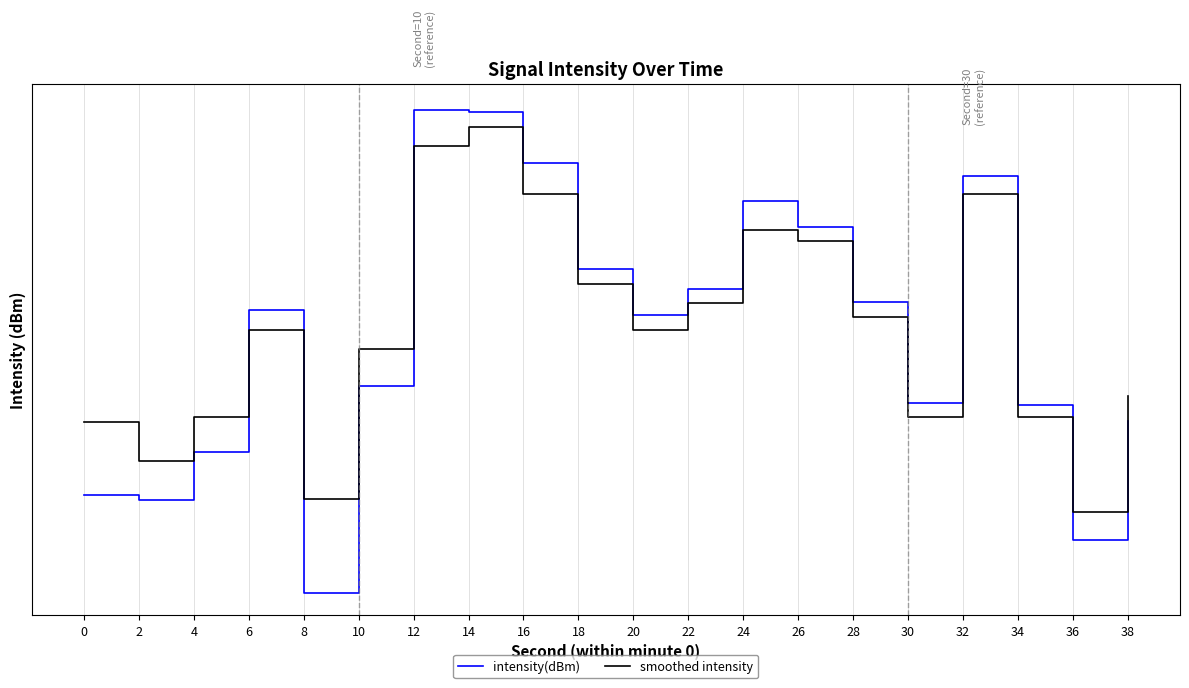

What value does the smoothed intensity series have at 12?

-122.8